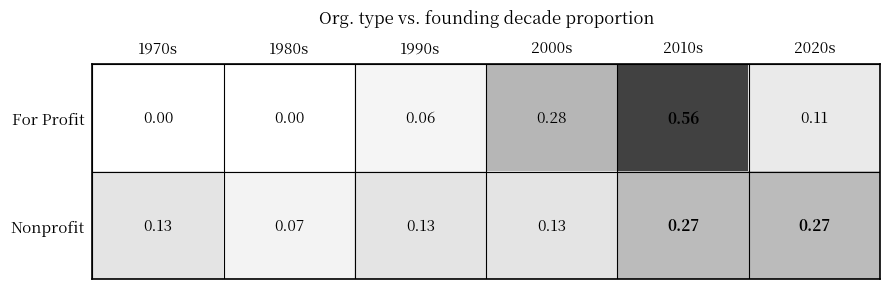

Which series has the widest spread of values?

For Profit